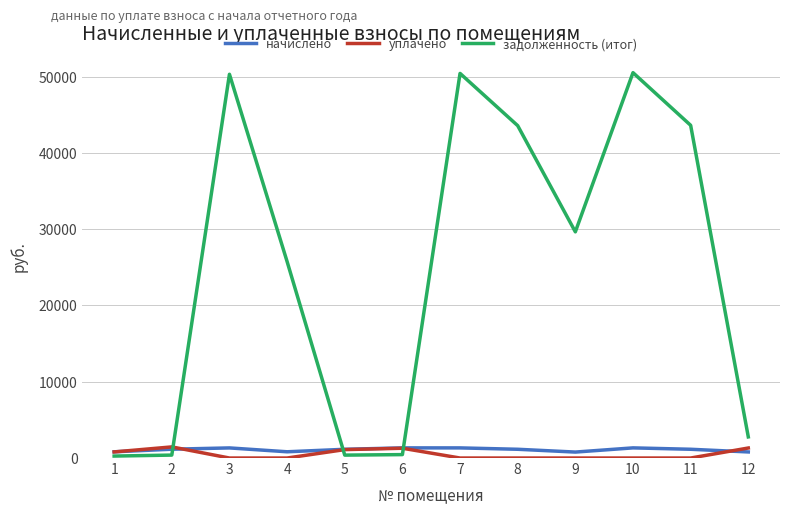

What is the sum of the уплачено values at 7 and 5?

1104.4